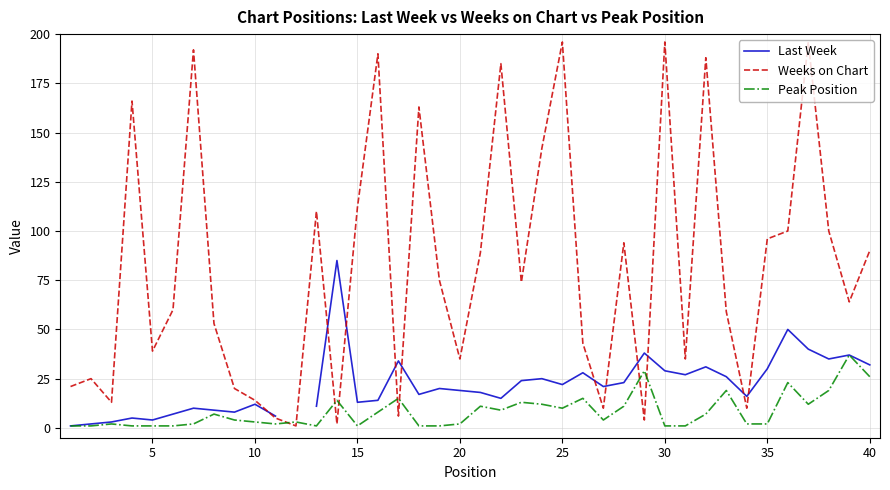

True or false: Weeks on Chart and Peak Position intersect in this chart.

True